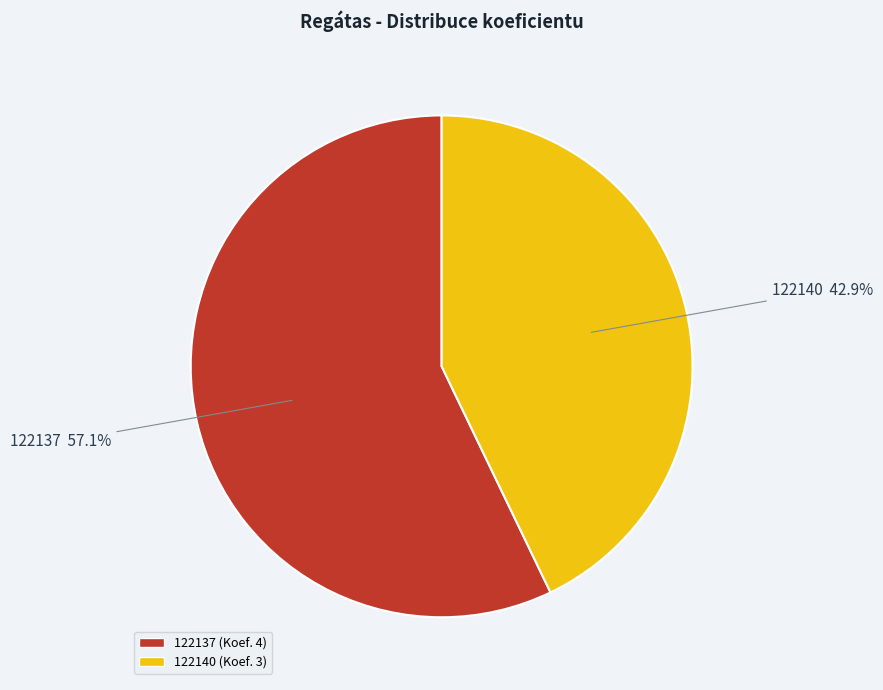

Which slice is the smallest?

122140